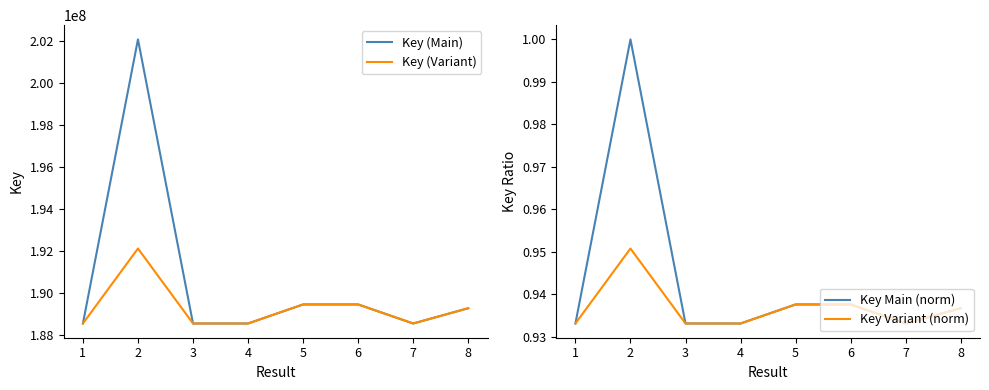

The value of Key (Variant) at 2 is 192115770. True or false?

True